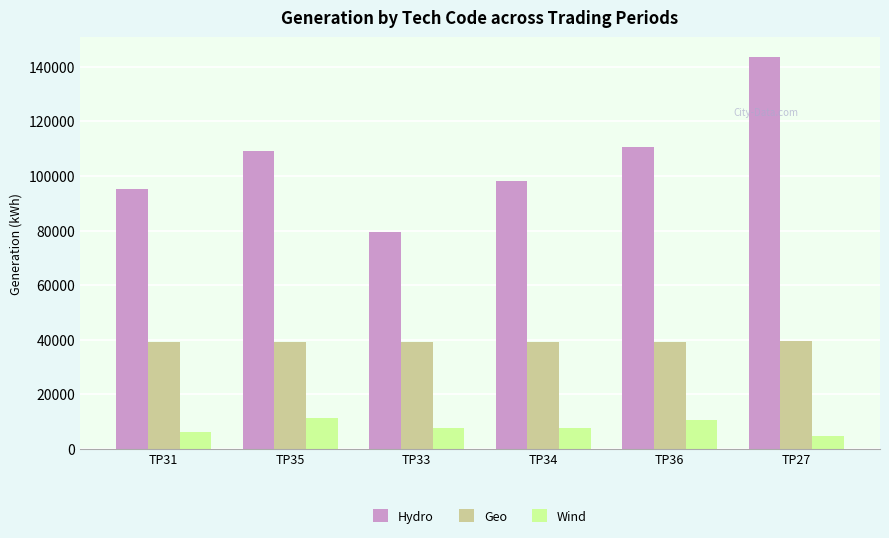

What is the label of the 6th bar from the right?

TP31